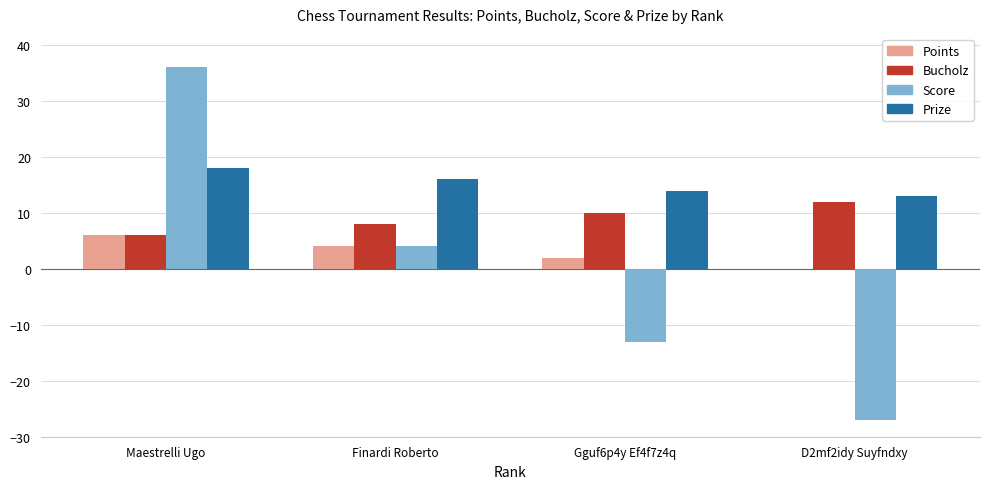

Are the bars horizontal?

No